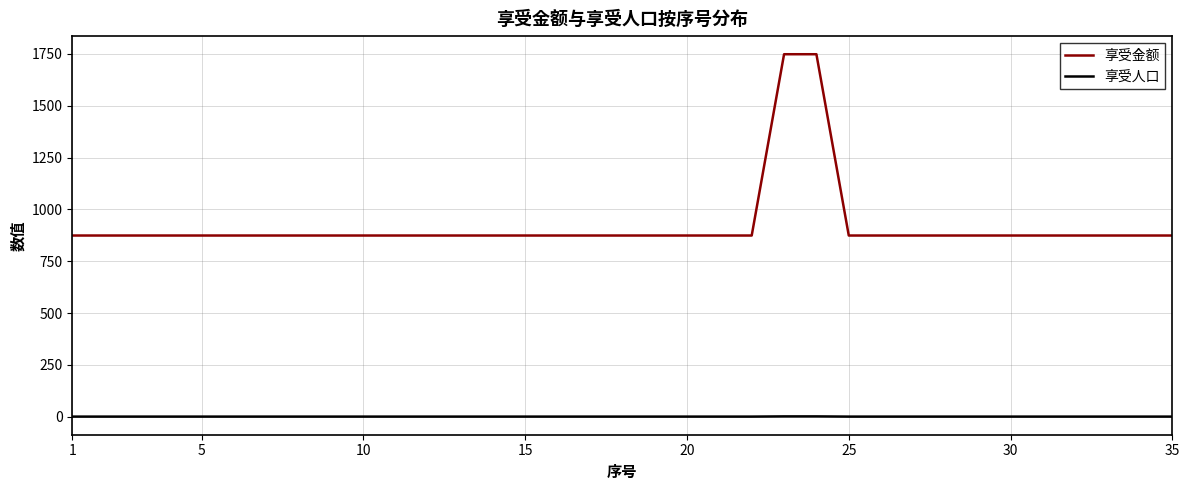

Which series has the largest total across all categories?

享受金额